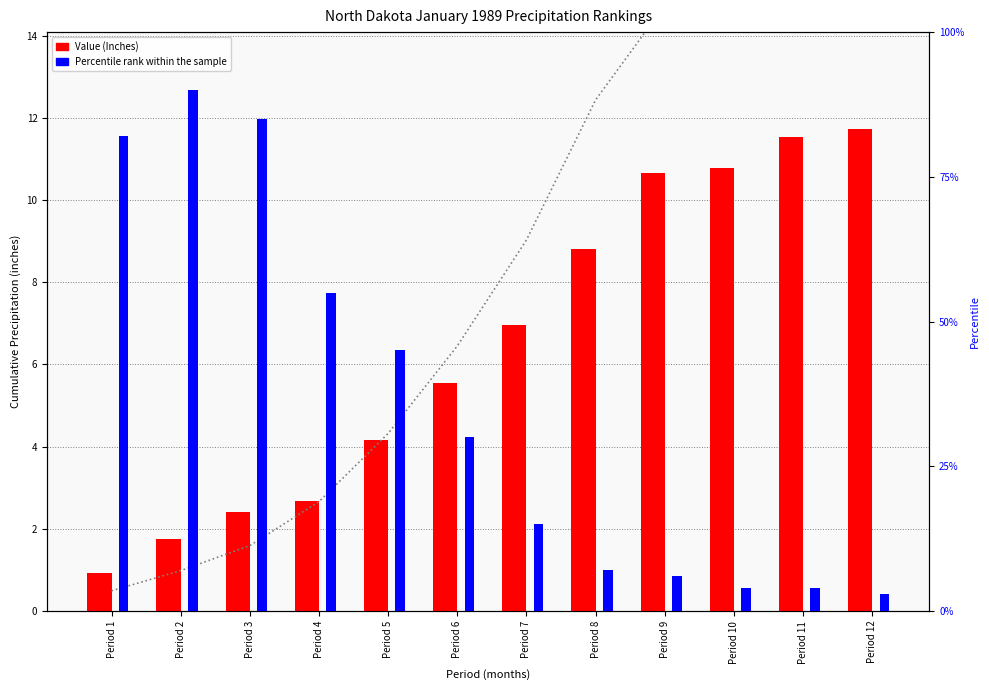

Are the bars grouped side by side (vs. stacked)?

Yes